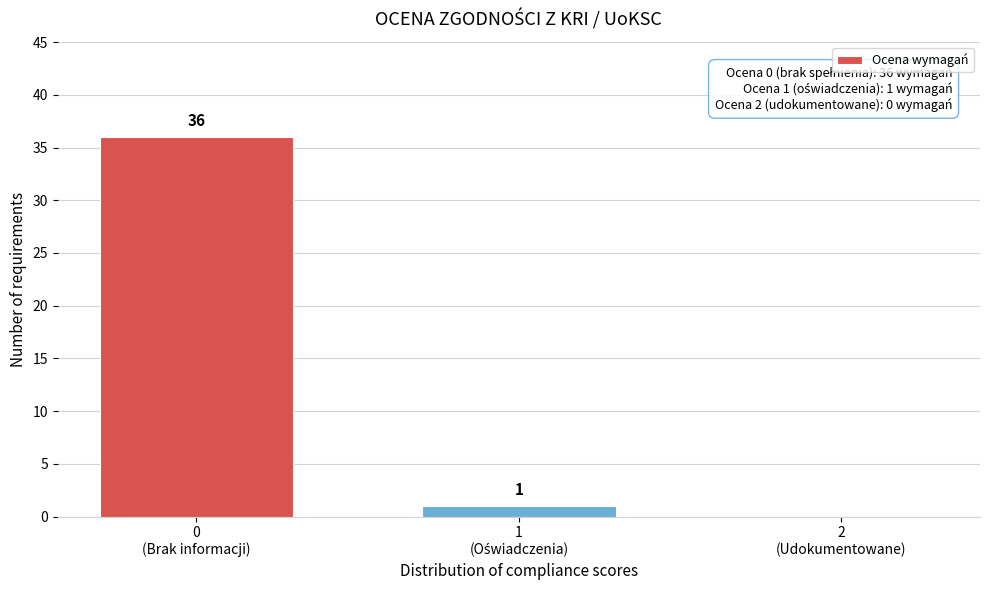

What is the maximum value shown in the chart?

36